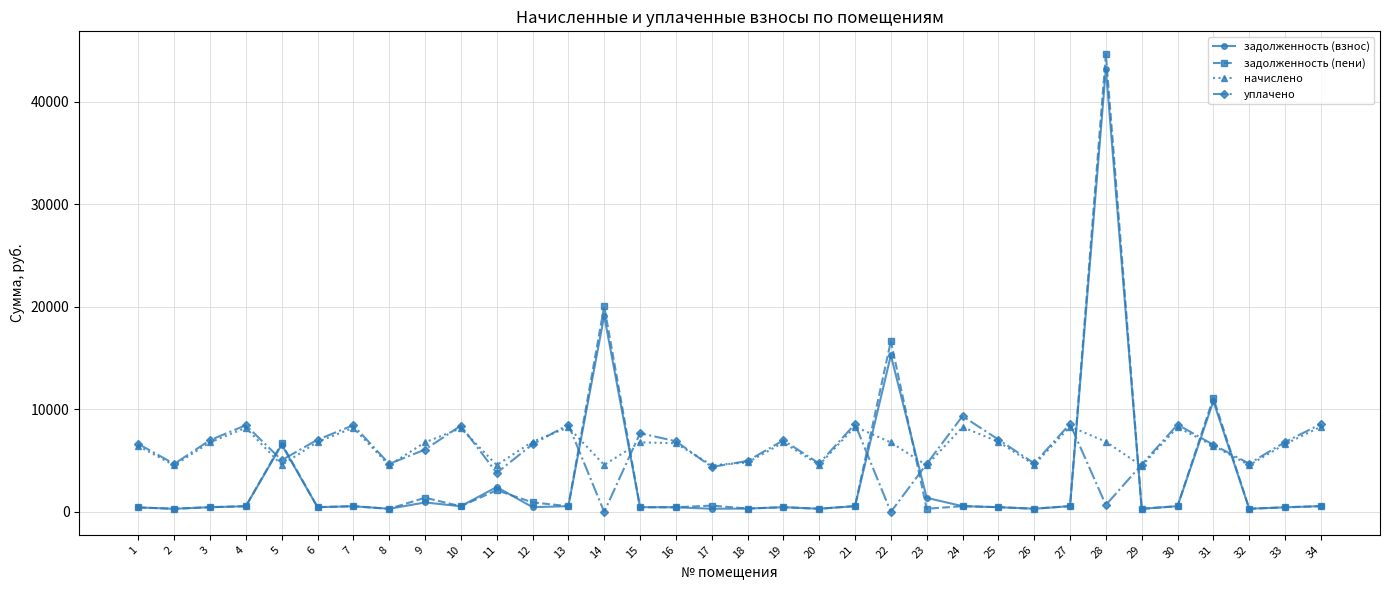

Which series has the widest spread of values?

задолженность (пени)